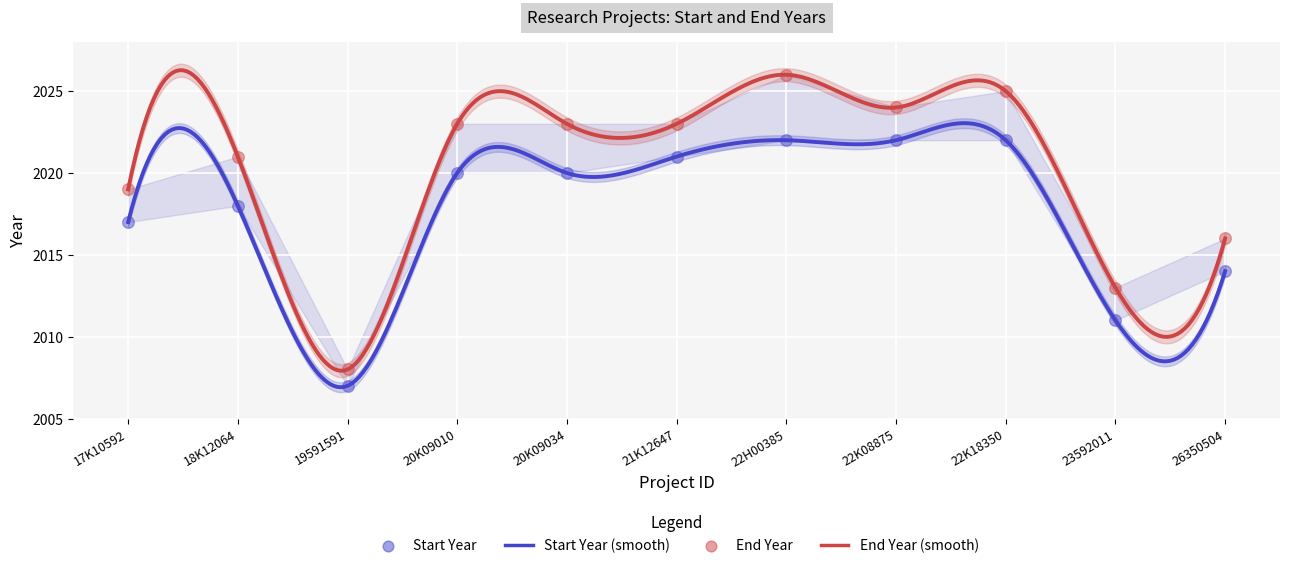

What is the total value across all series at 20K09034?

4043